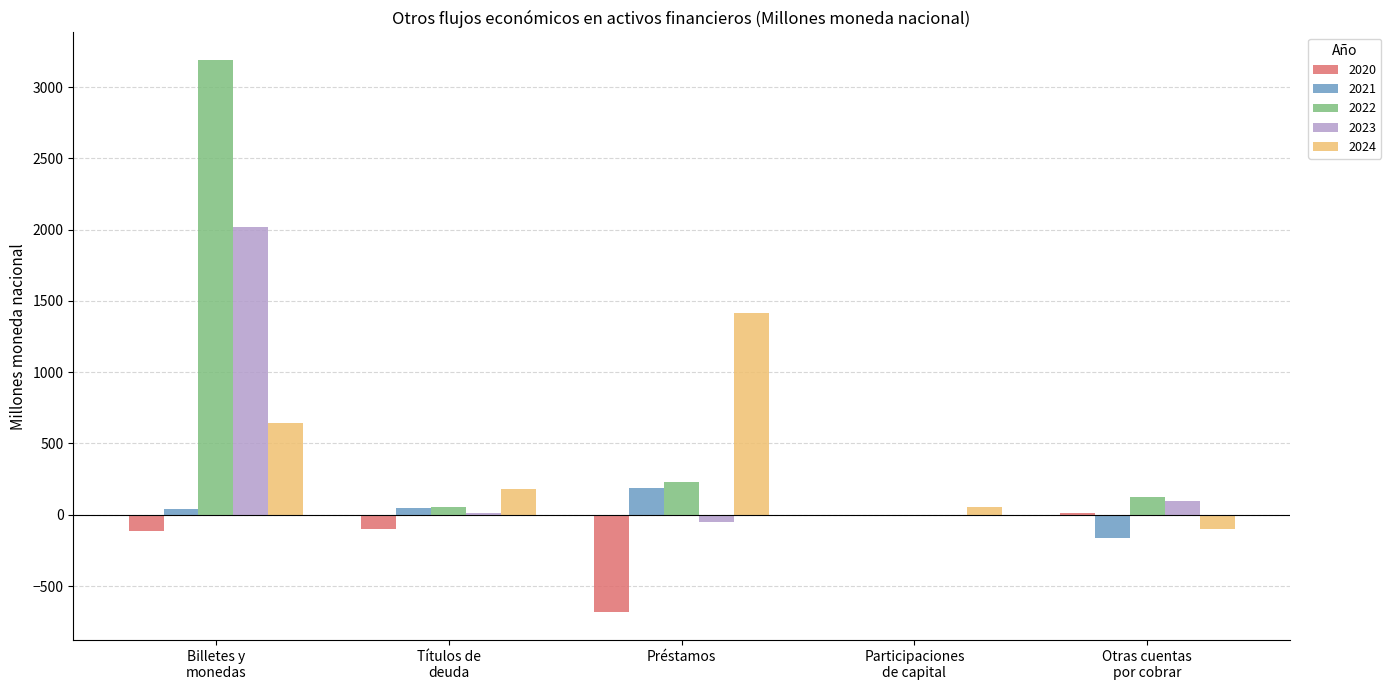

What is the sum of all 2020 values?

-886.1